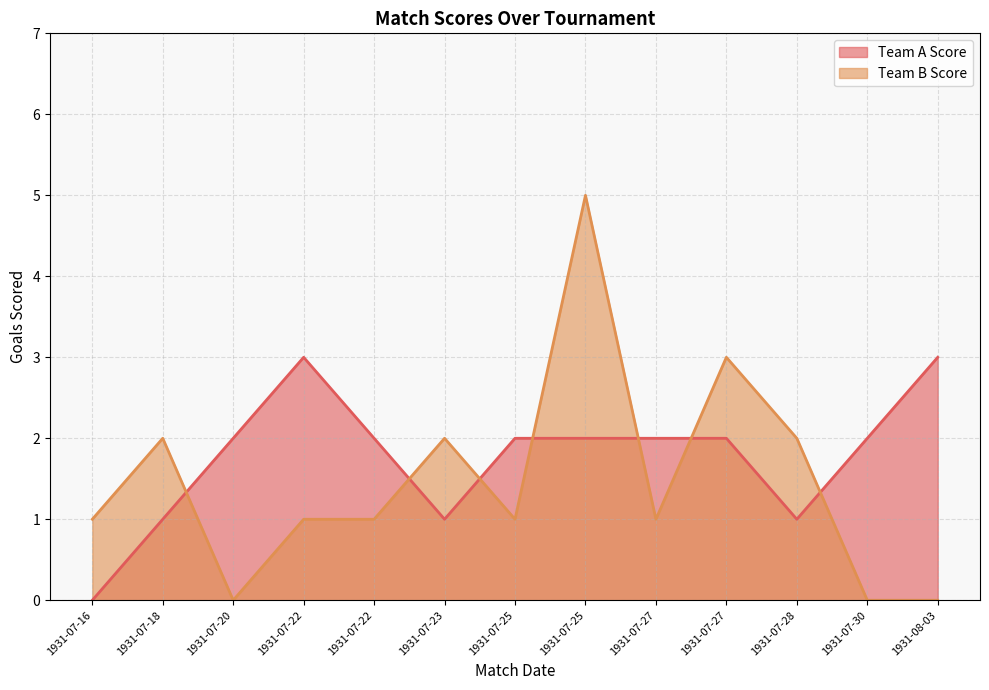

True or false: Team B Score has more than 1 interior local peaks.

True